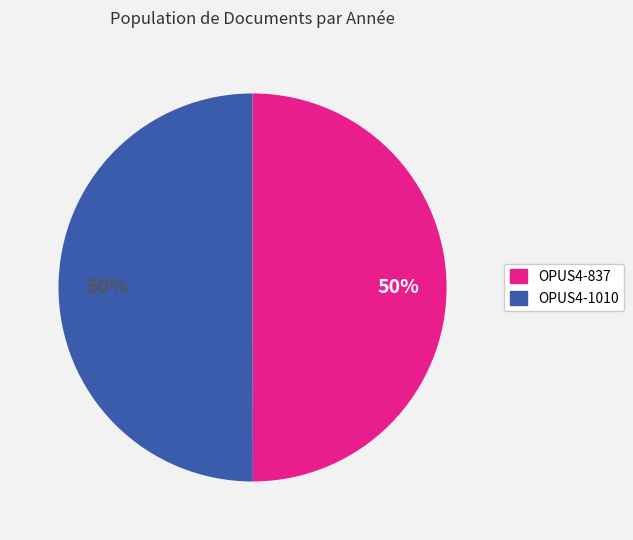

Do OPUS4-837 and OPUS4-1010 together represent more than half of the pie?

Yes